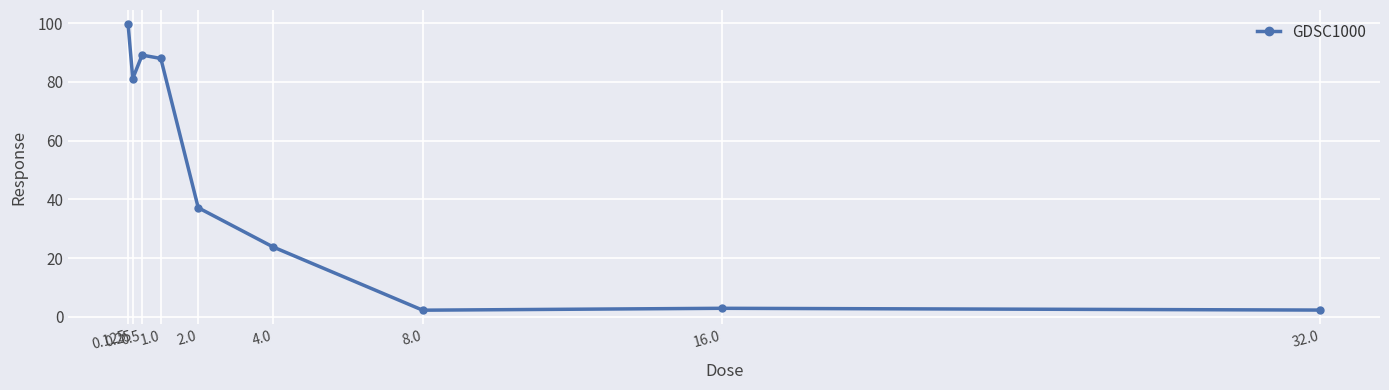

Is it true that the value at 0.5 is 145.6?

False